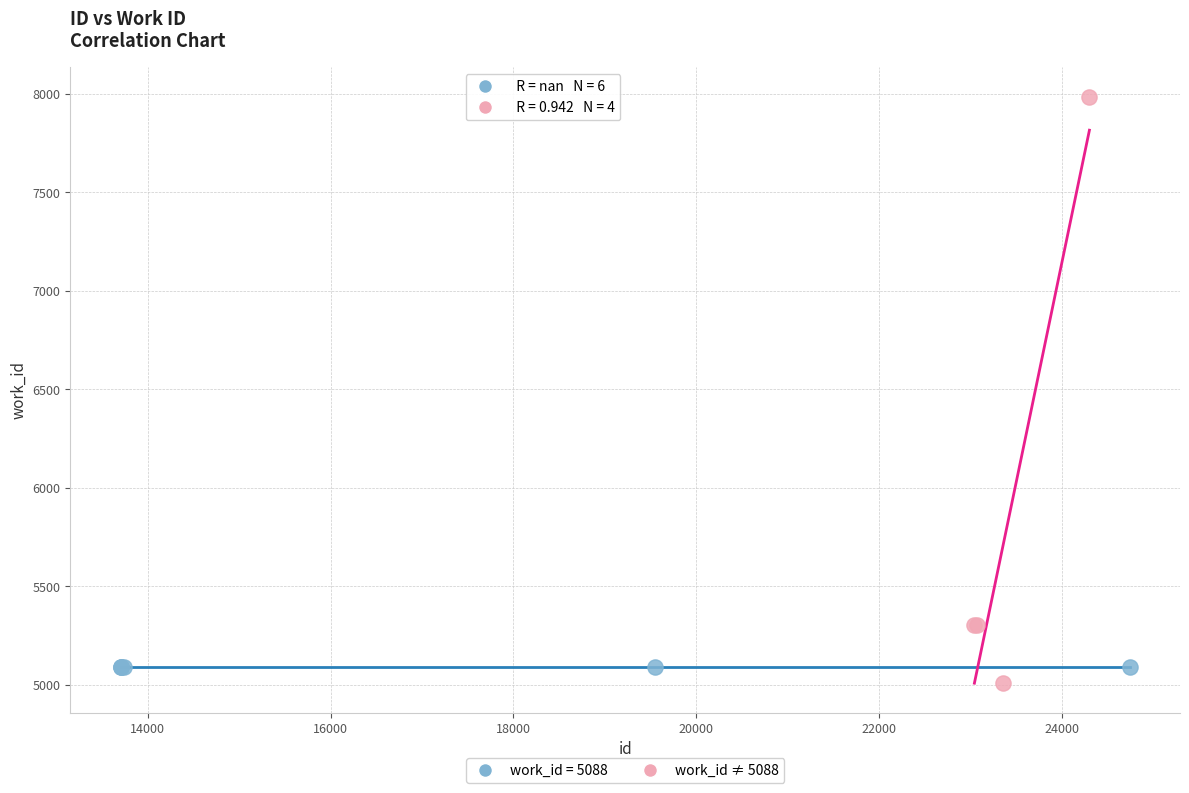

Which series contains the highest Y value?

work_id ≠ 5088